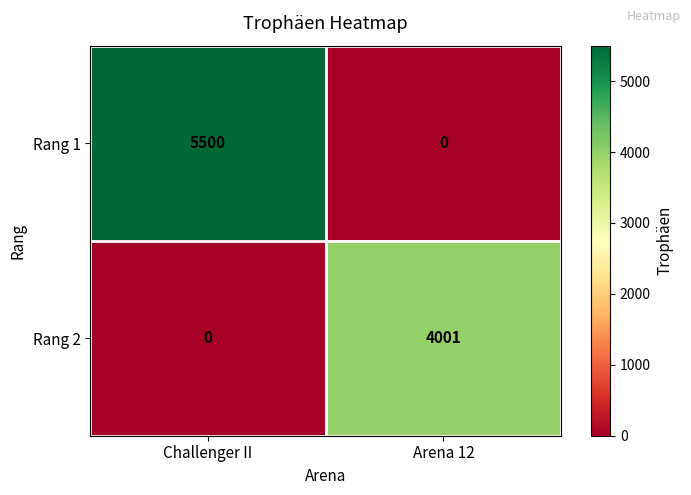

Which series has the widest spread of values?

Rang 1